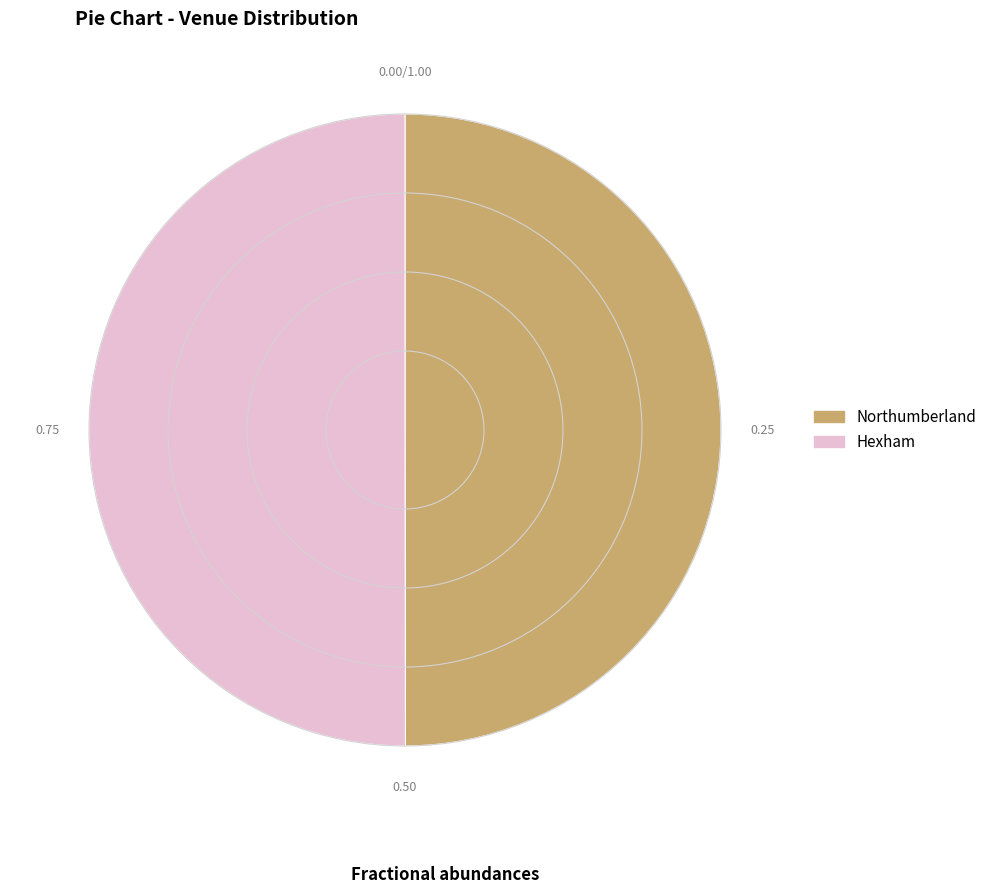

The Northumberland slice represents 57% of the pie. True or false?

False